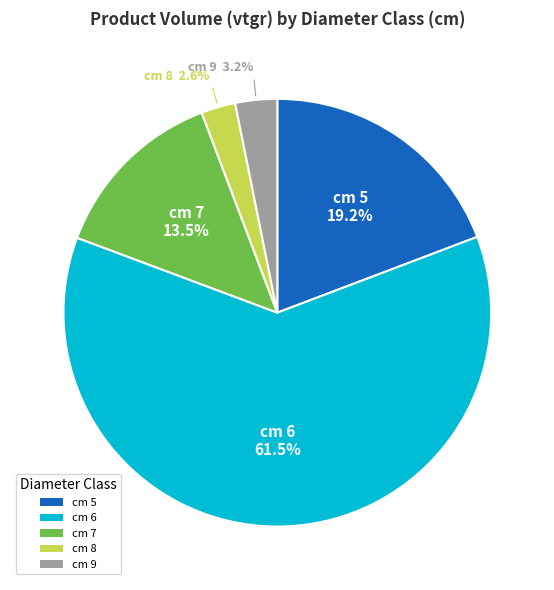

Is there any slice that represents more than half of the pie?

Yes